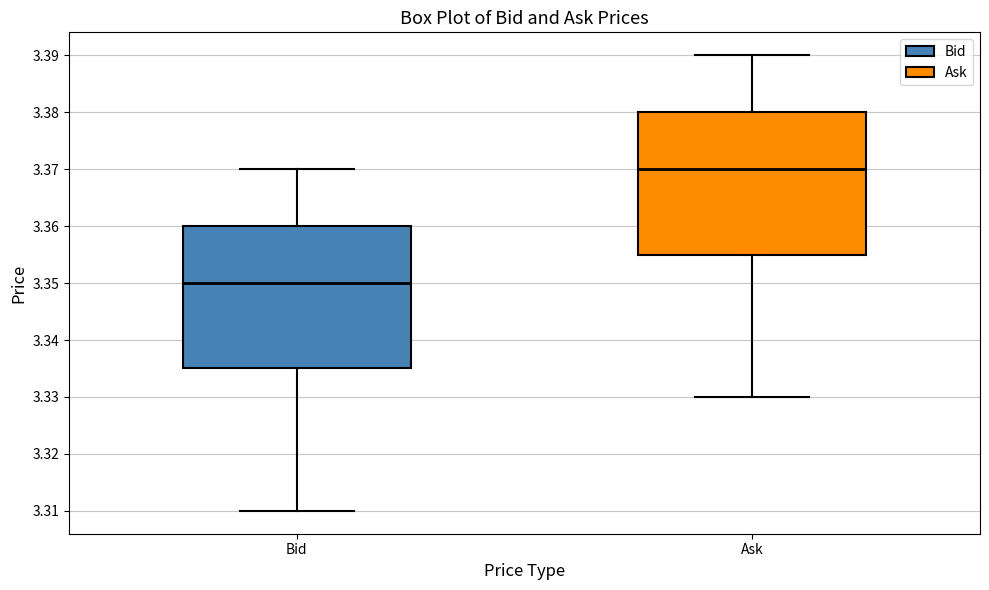

Reading left to right, read every box against the y-axis: the position of its median line, the range the box covers, and the ends of its whiskers. The values are not printed on the chart, so give them approximately, as read against the axis.

Bid: median 3.350, box 3.335 to 3.360, whiskers 3.310 to 3.370
Ask: median 3.370, box 3.355 to 3.380, whiskers 3.330 to 3.390